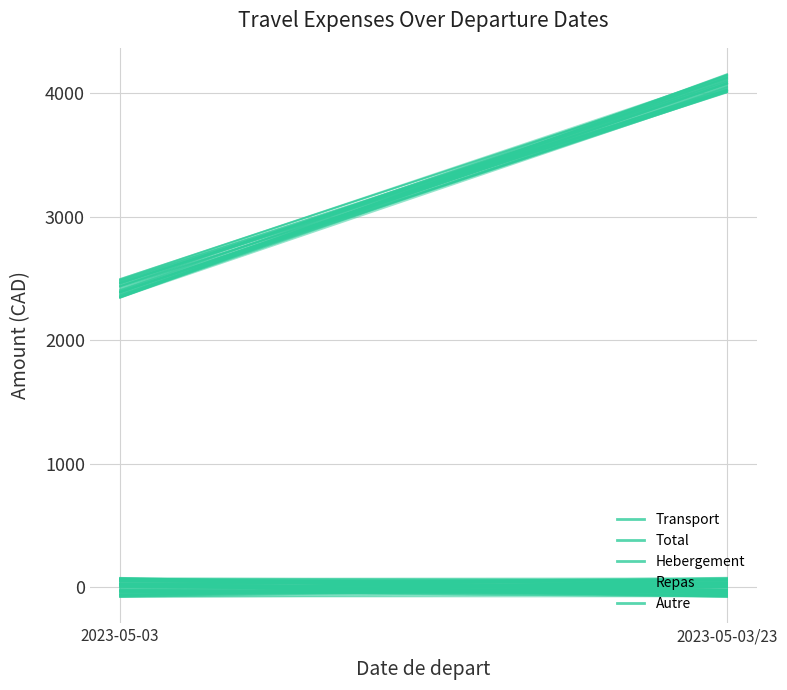

What is the label of the 1st point from the left?

2023-05-03